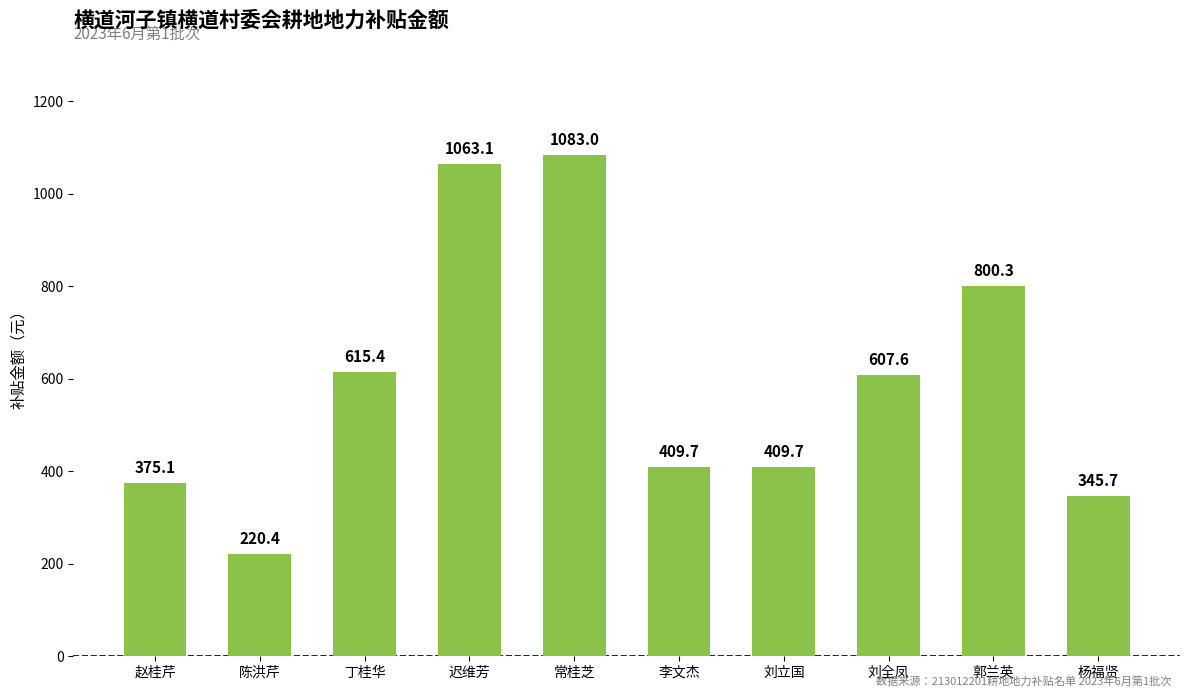

How many values are below 607?

5